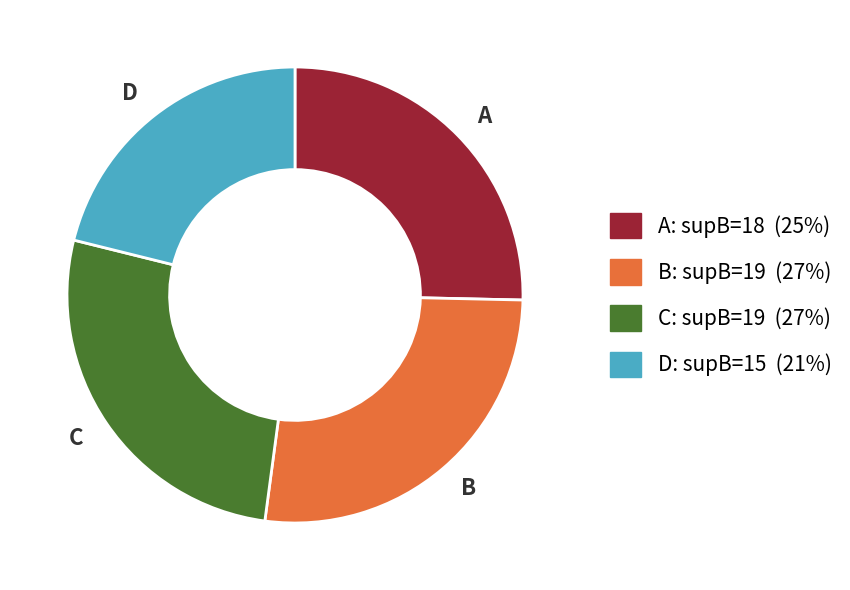

Which category has the smallest portion of the pie?

D